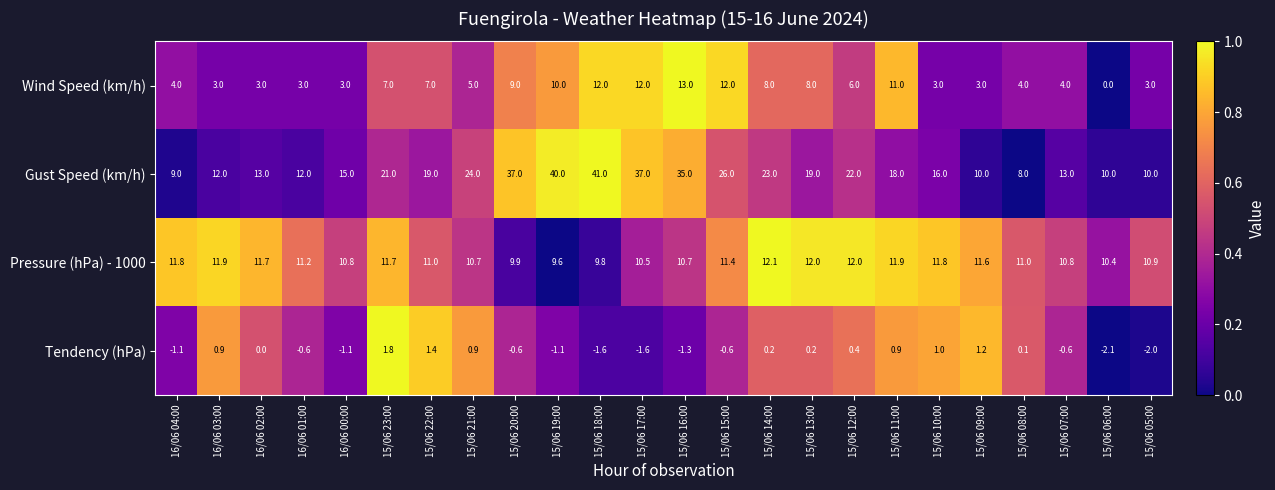

The value of Pressure (hPa) - 1000 at 15/06 20:00 is 4.8. True or false?

False